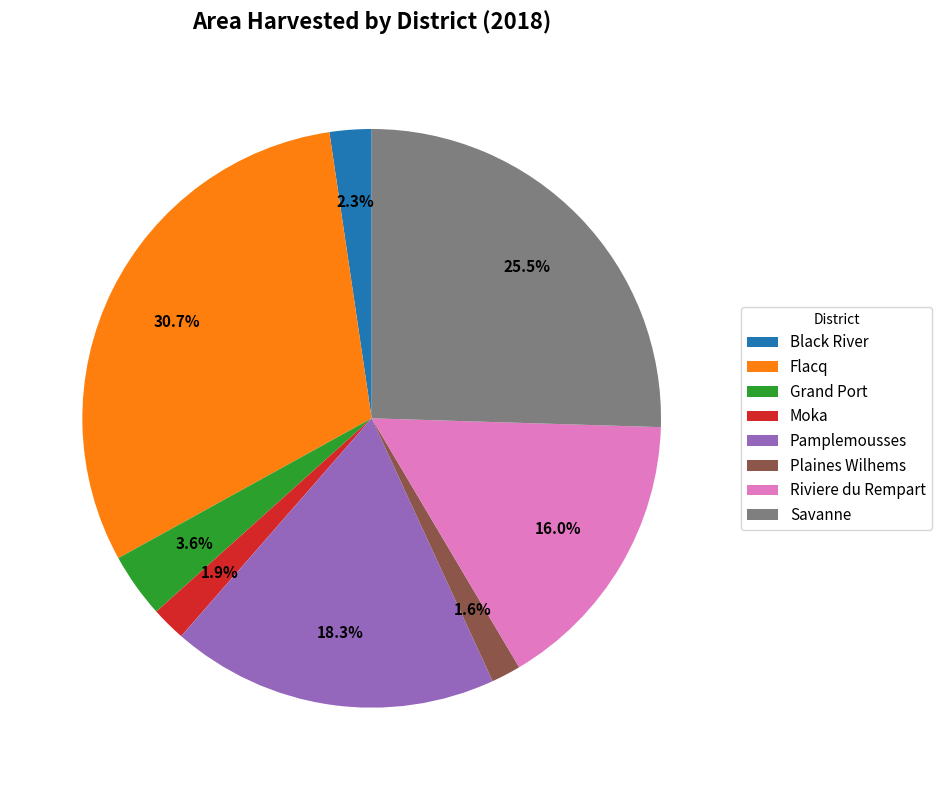

How many slices are in this pie chart?

8